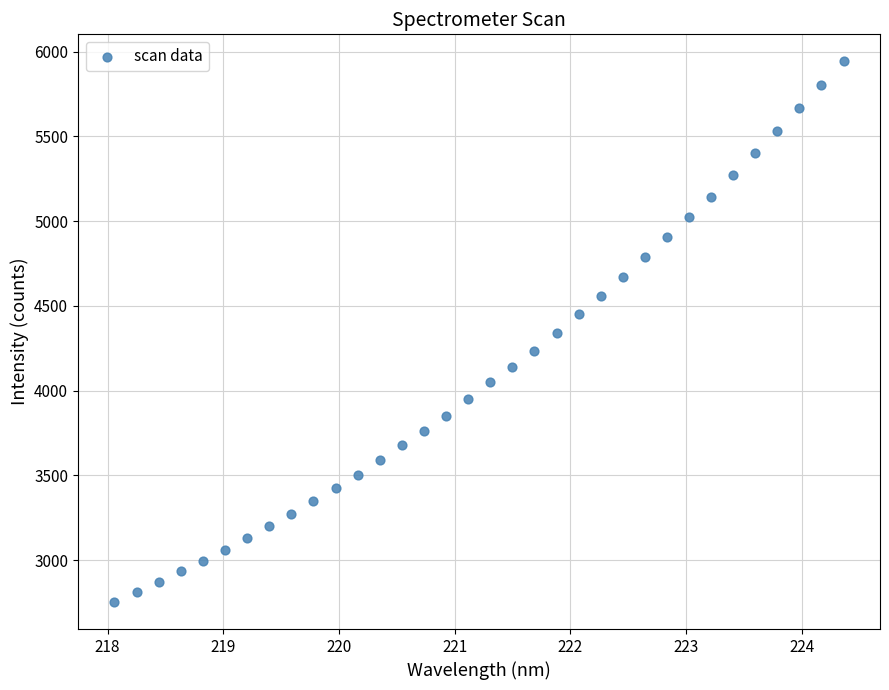

What is the range of X values (max minus min)?

6.3